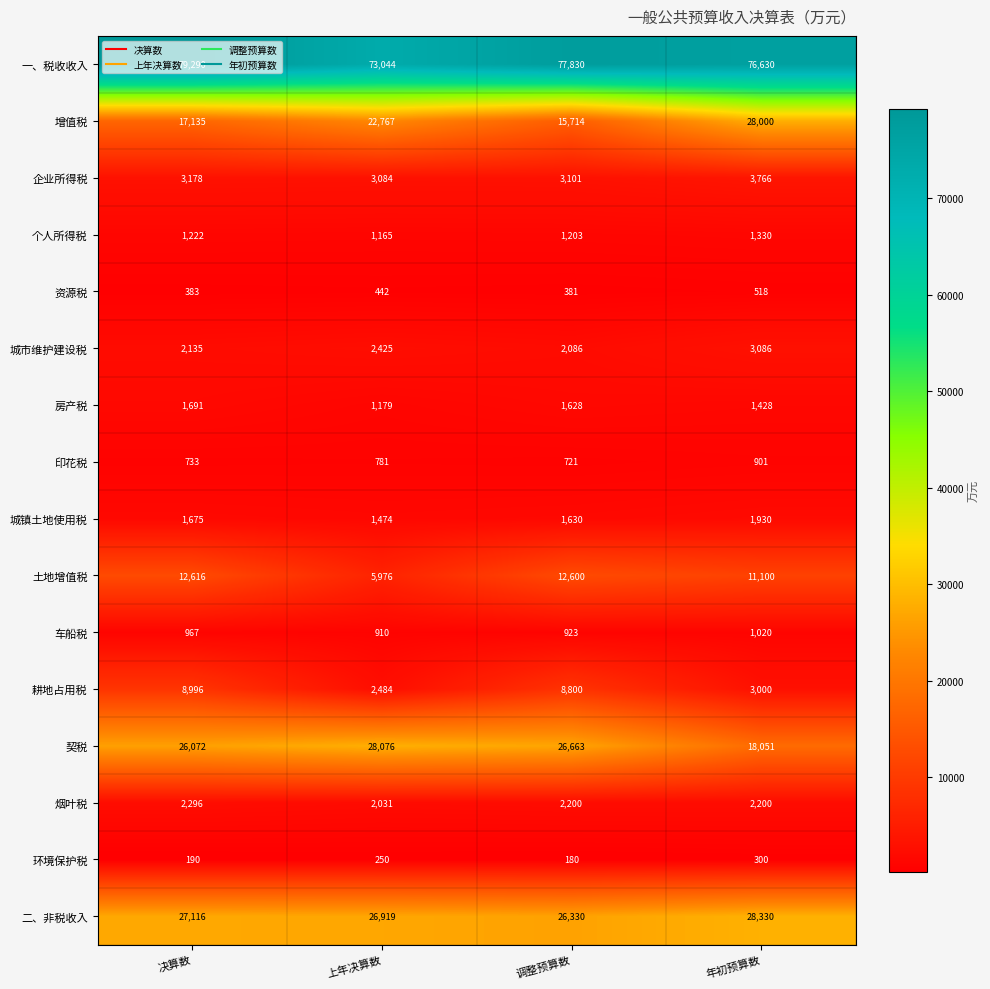

The 土地增值税 series shows 3464 at 决算数. True or false?

False